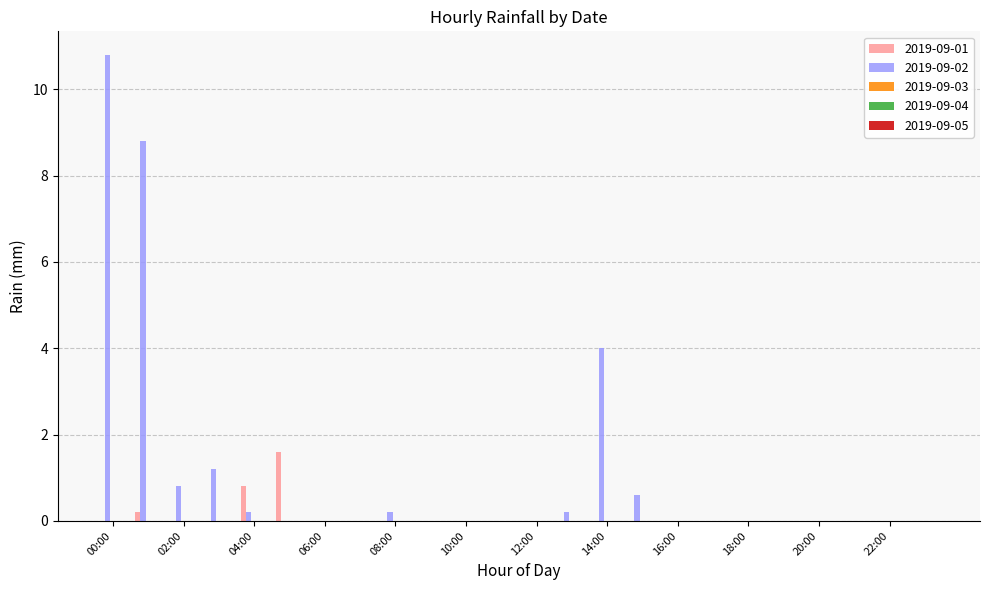

Are the bars horizontal?

No